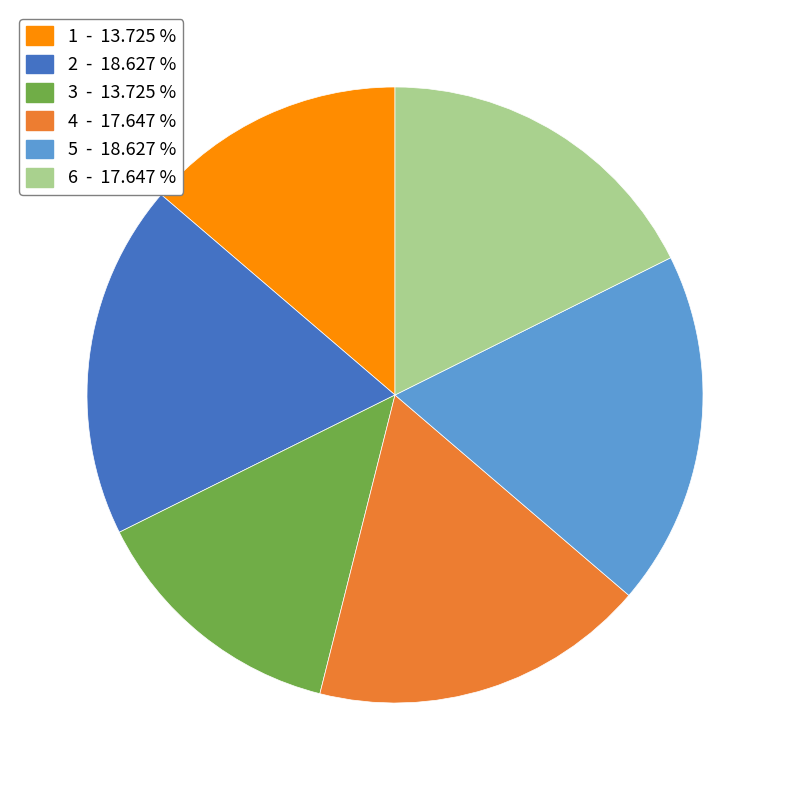

The 5 slice represents 19% of the pie. True or false?

True